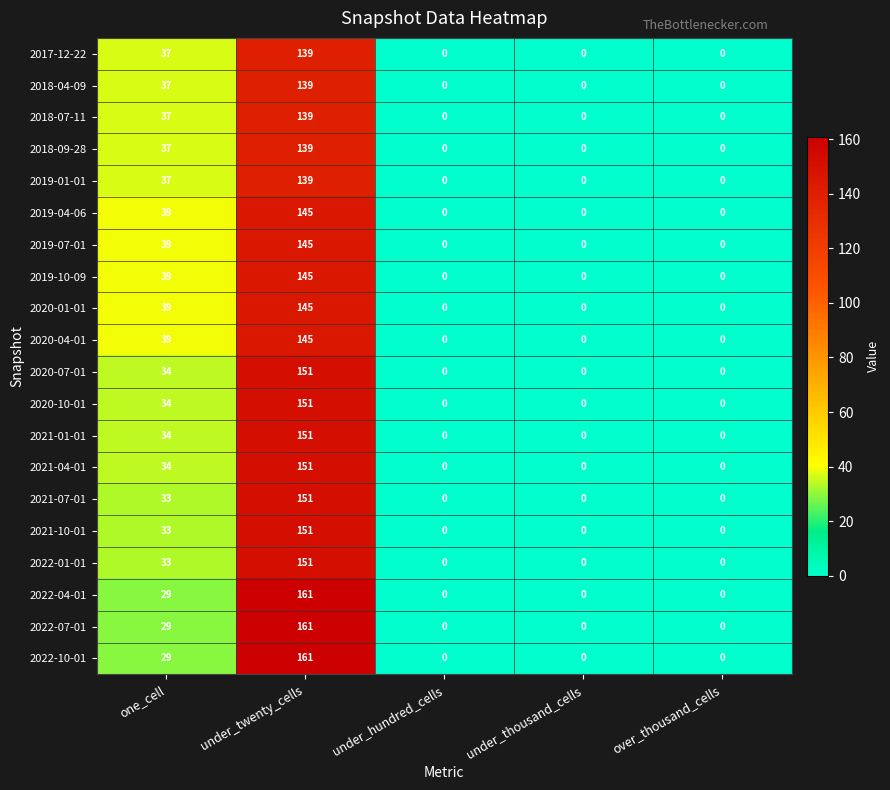

How many positive values does the 2021-07-01 series have?

2